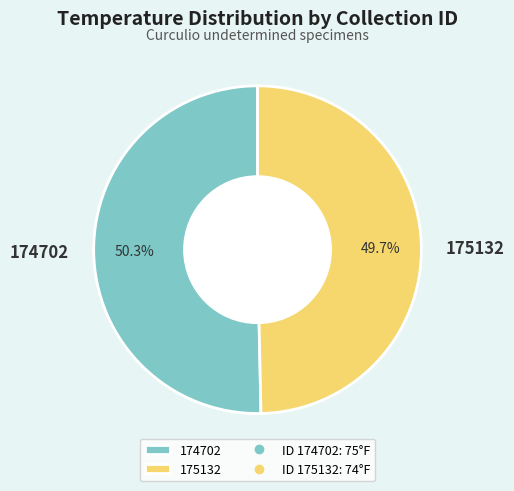

Between 174702 and 175132, which is larger?

174702